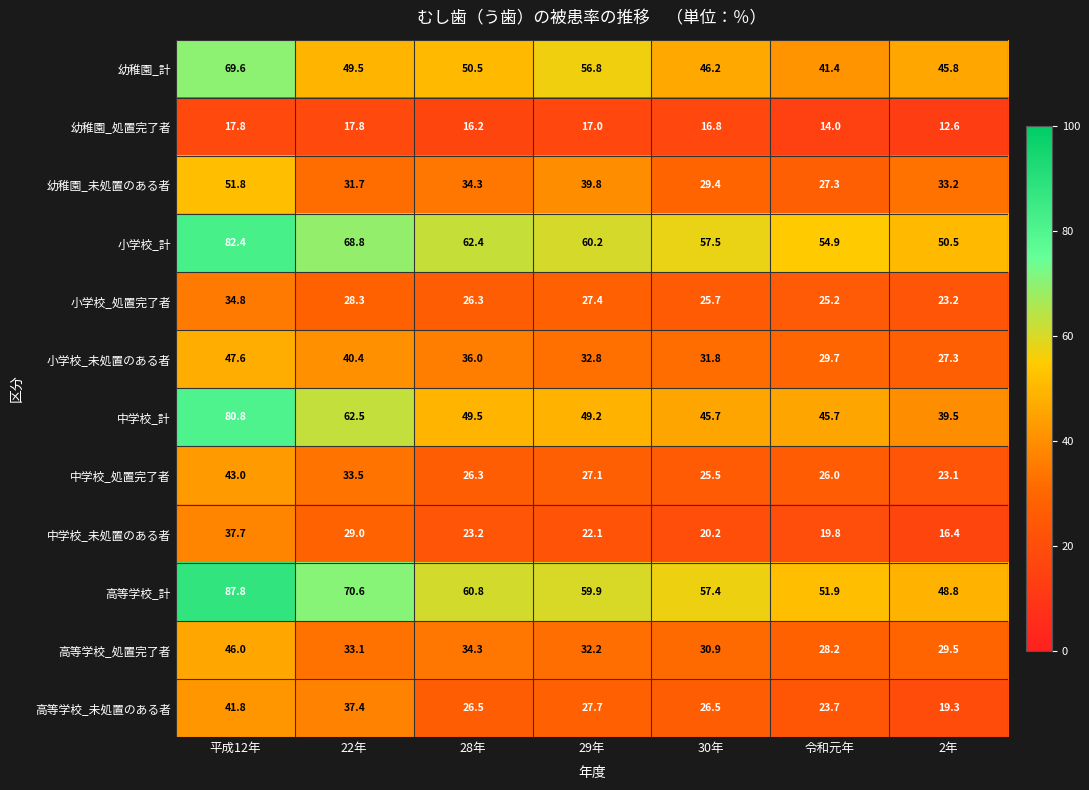

What is the difference between the highest and lowest values at 平成12年?

70.0